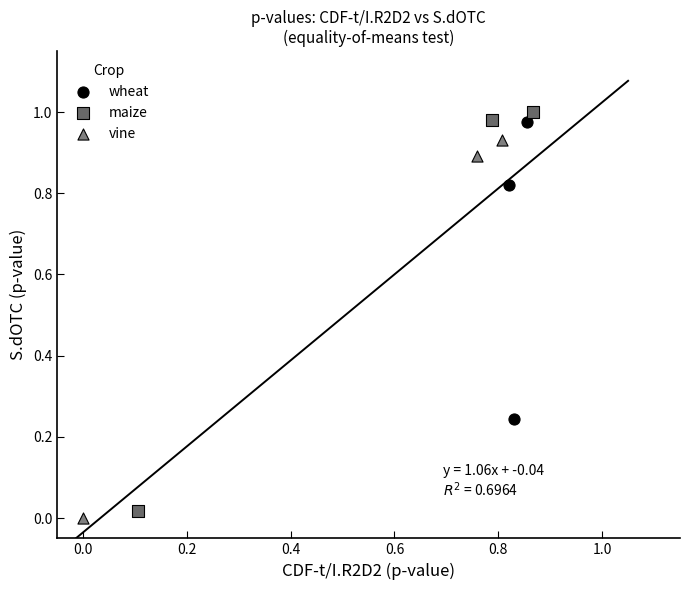

Which series has the widest spread of Y values?

maize